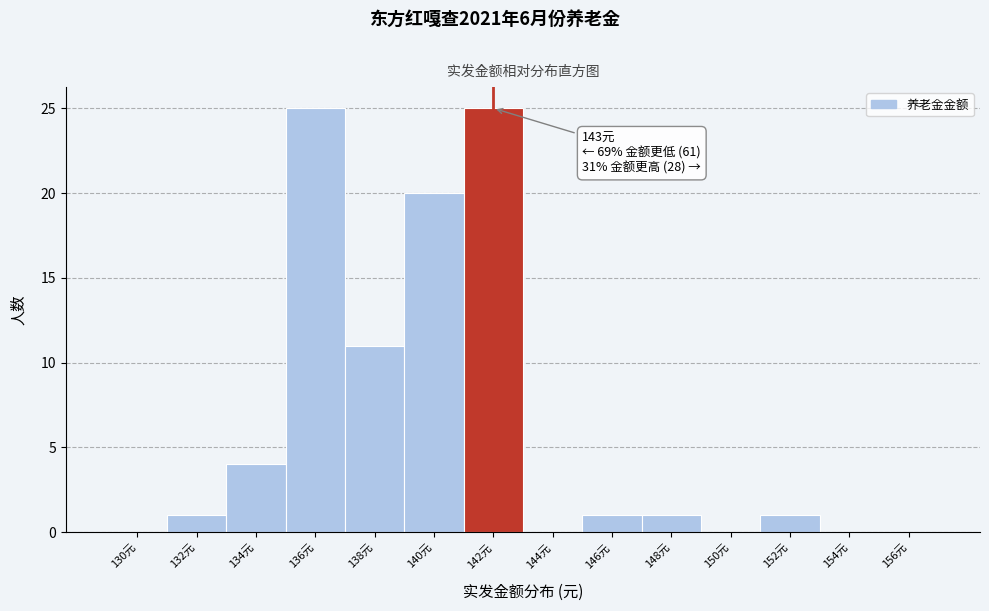

Reading left to right, list all the values displayed in this chart.

130元=0	132元=1	134元=4	136元=25	138元=11	140元=20	142元=25	144元=0	146元=1	148元=1	150元=0	152元=1	154元=0	156元=0